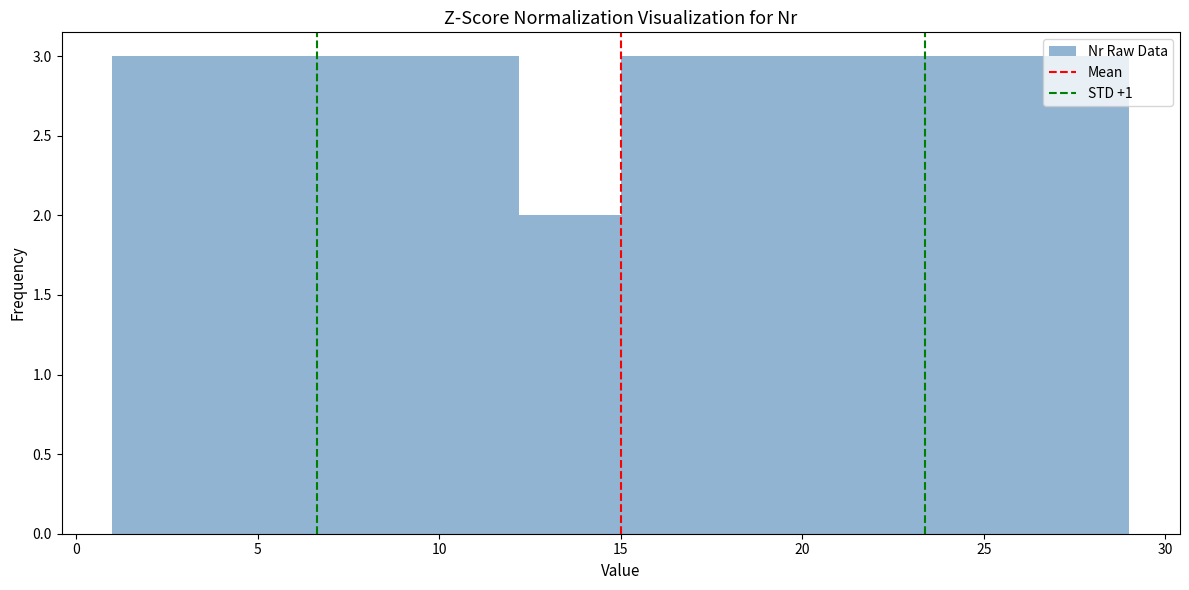

Reading left to right, transcribe this chart: for each bar, give the range it covers on the x-axis and its height. Neither the bar edges nor the heights are printed on the chart, so give them approximately, as read against the axes.

1.0 to 3.8: 3
3.8 to 6.6: 3
6.6 to 9.4: 3
9.4 to 12.2: 3
12.2 to 15.0: 2
15.0 to 17.8: 3
17.8 to 20.6: 3
20.6 to 23.4: 3
23.4 to 26.2: 3
26.2 to 29.0: 3